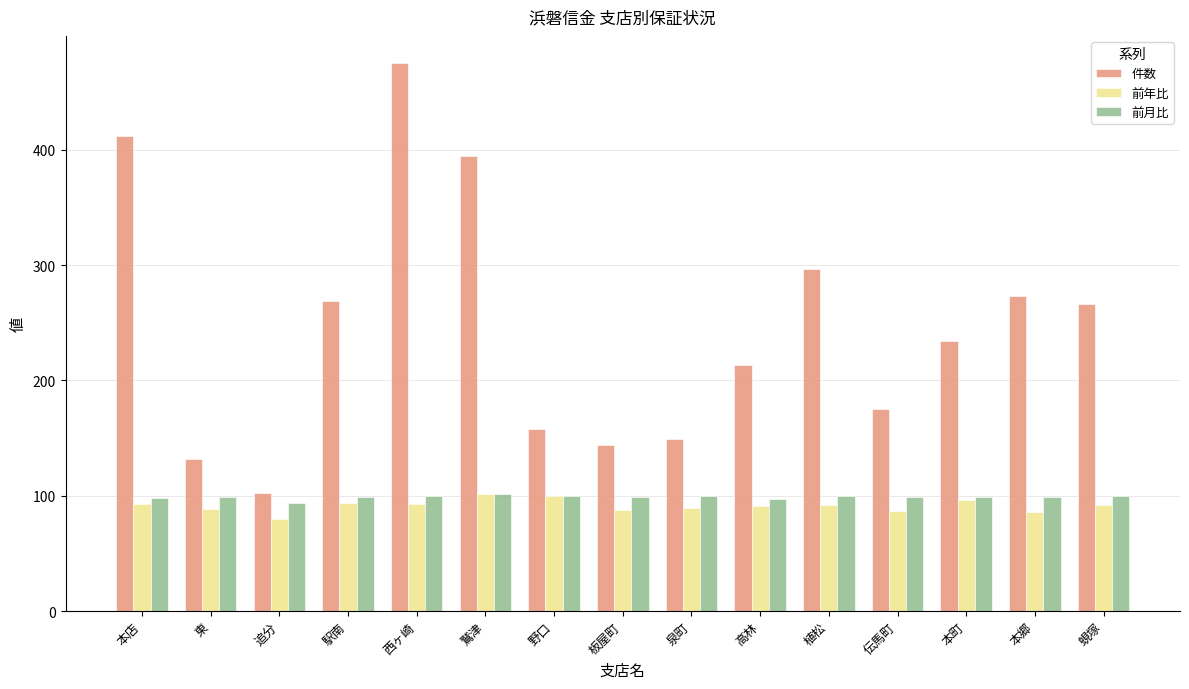

What is the average value of the 前年比 series?

91.3